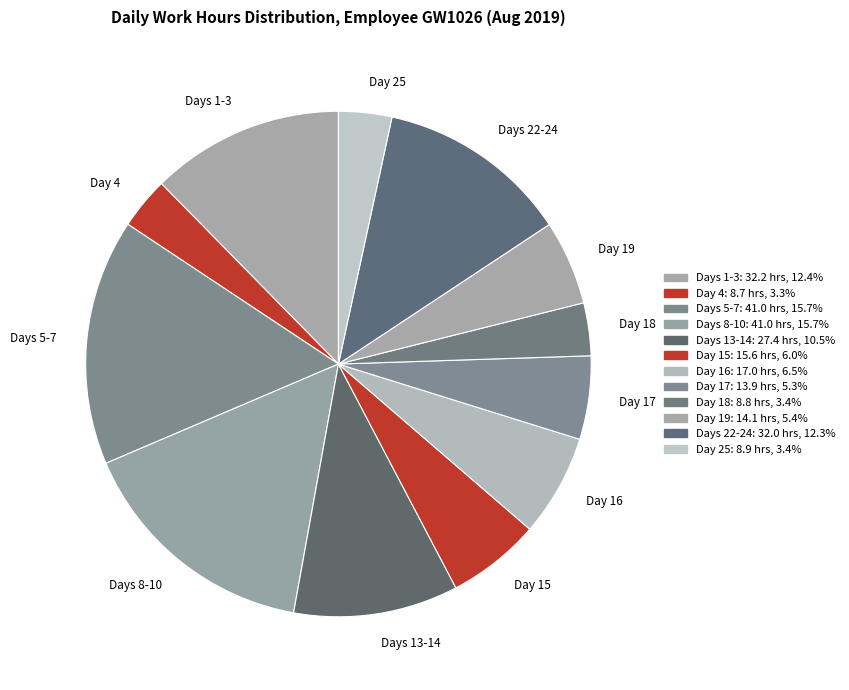

Which has a higher value, Days 1-3 or Day 19?

Days 1-3